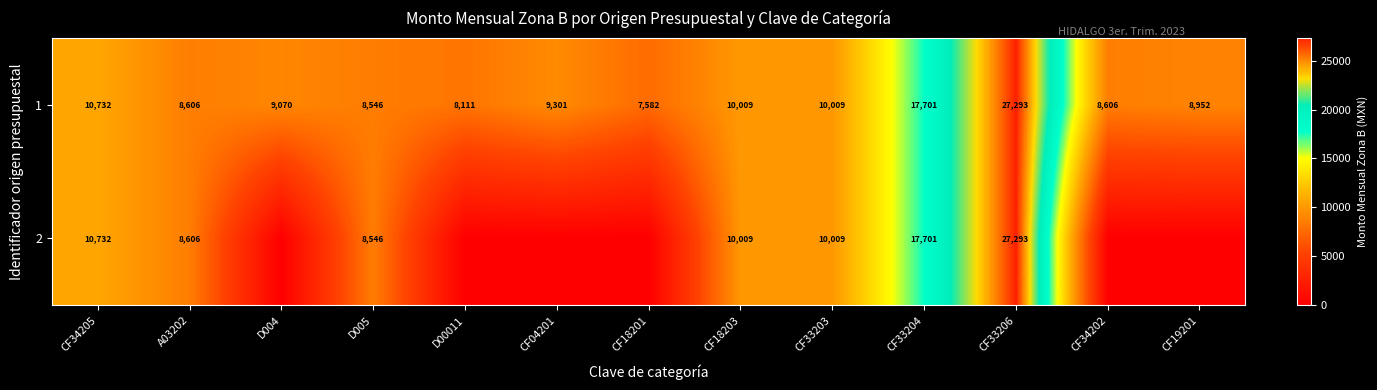

What is the sum of all 1 values?

144518